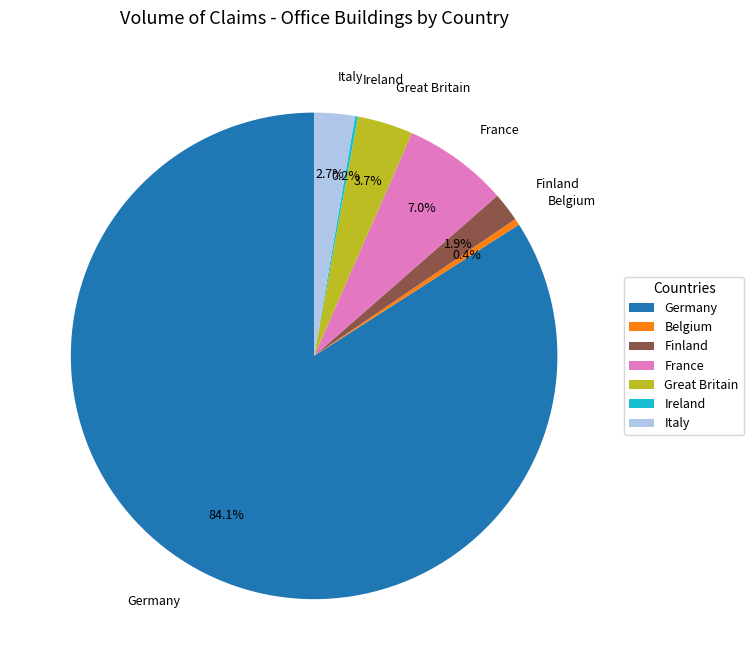

Which category has the biggest portion of the pie?

Germany